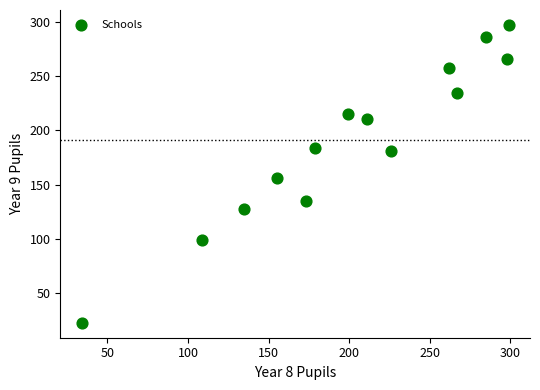

What is the range of X values (max minus min)?

265